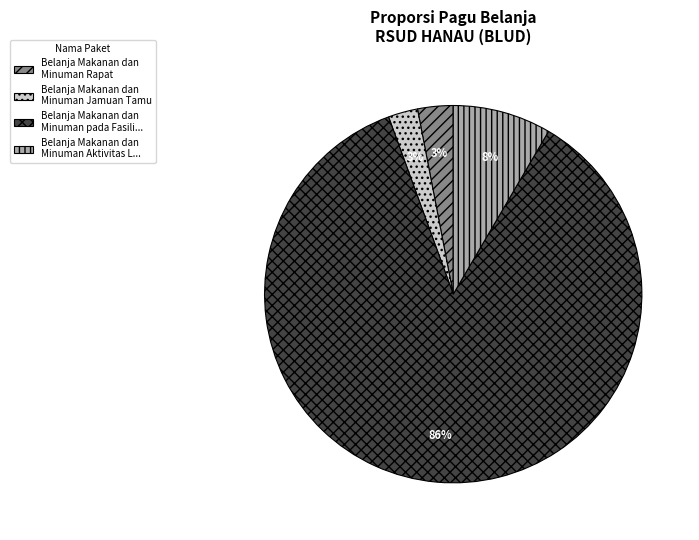

What is the largest slice in the pie chart?

Belanja Makanan dan Minuman pada Fasili...